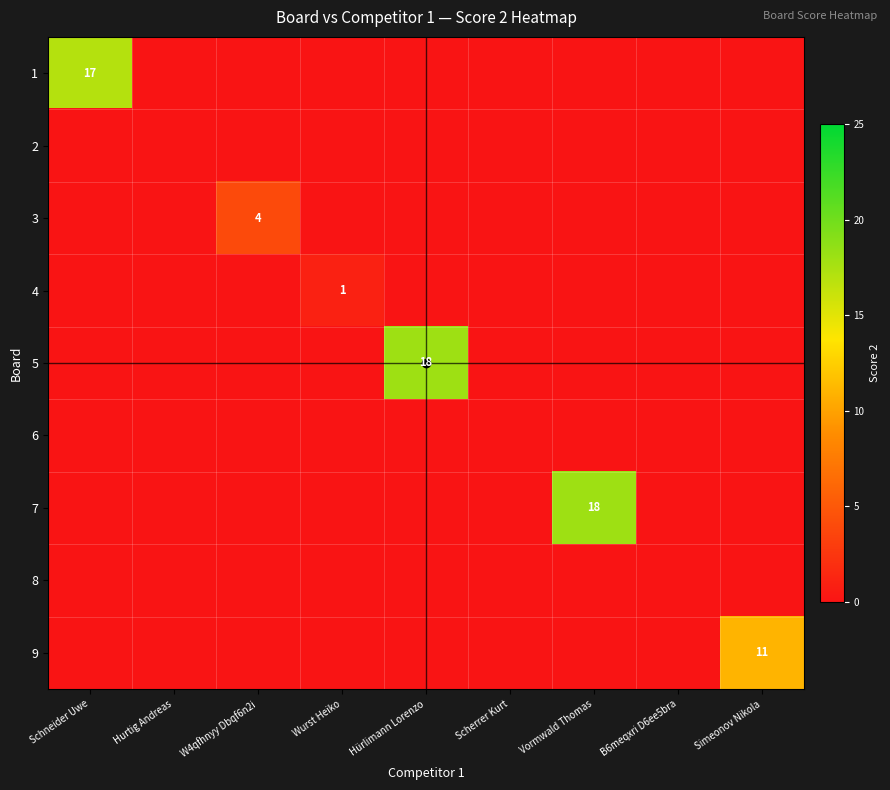

Is it true that 5 equals 28 at Hürlimann Lorenzo?

False